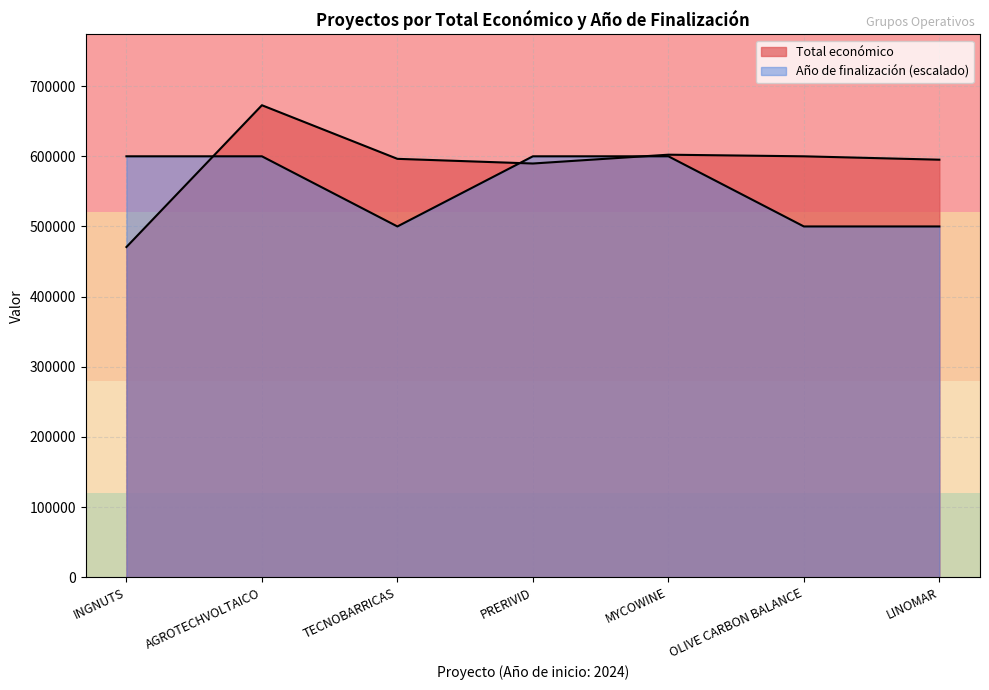

At how many categories does at least one series exceed 475766?

7